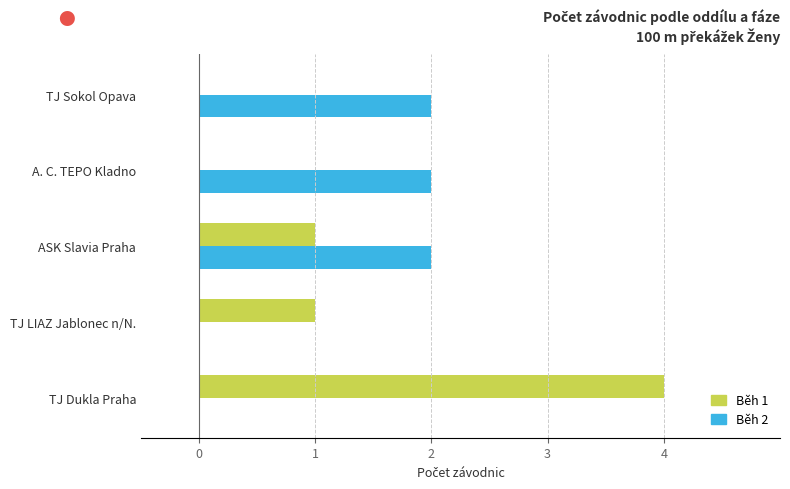

The Běh 2 series shows 2 at A. C. TEPO Kladno. True or false?

True